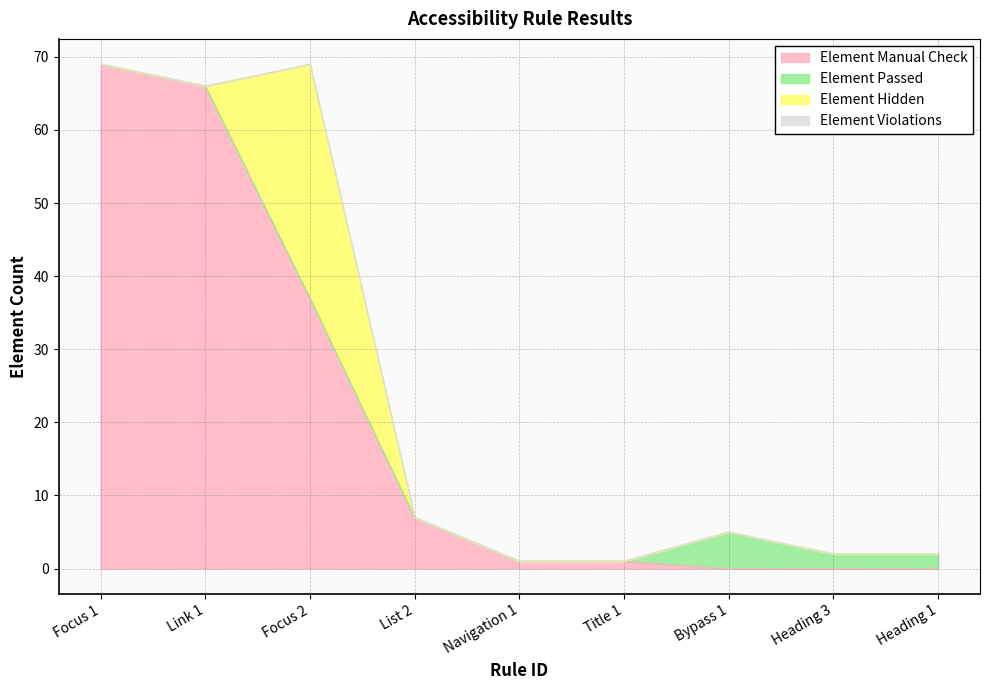

How many data points does each series have?

9